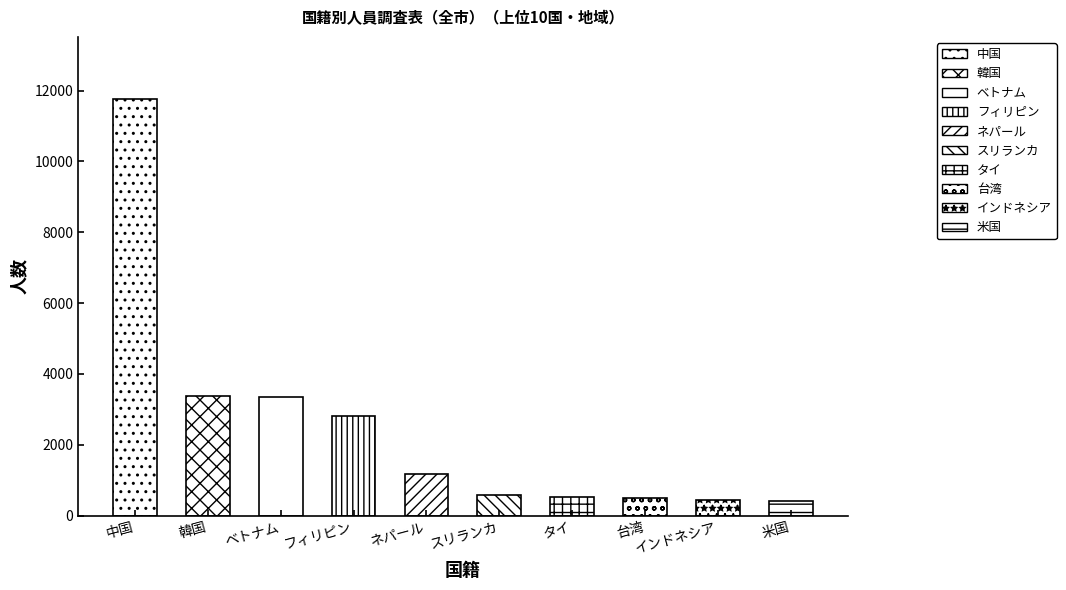

Where is the data nearest to the value 6086?

韓国